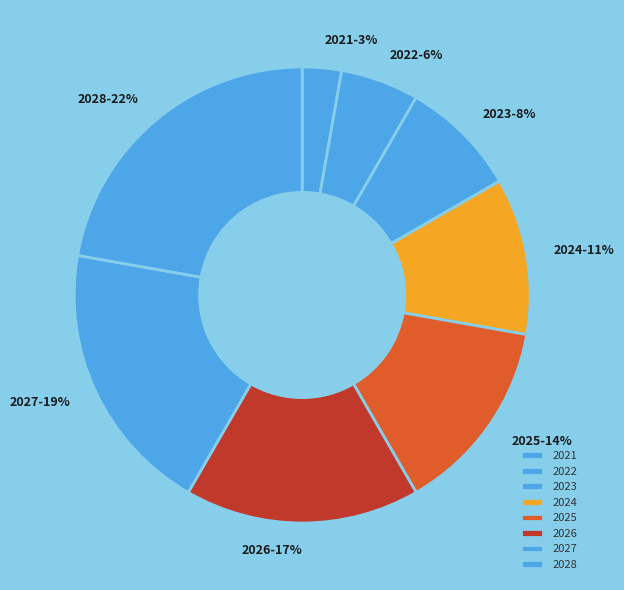

Is there any slice that represents more than half of the pie?

No